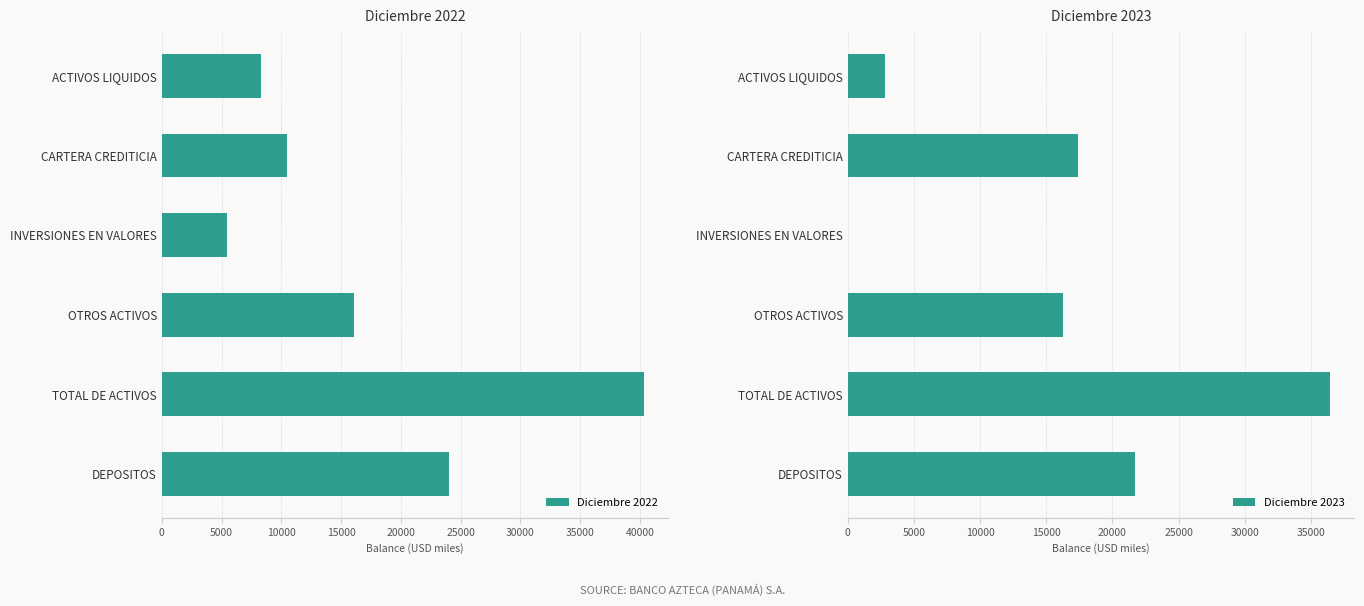

At which label does Diciembre 2022 reach its minimum?

INVERSIONES EN VALORES